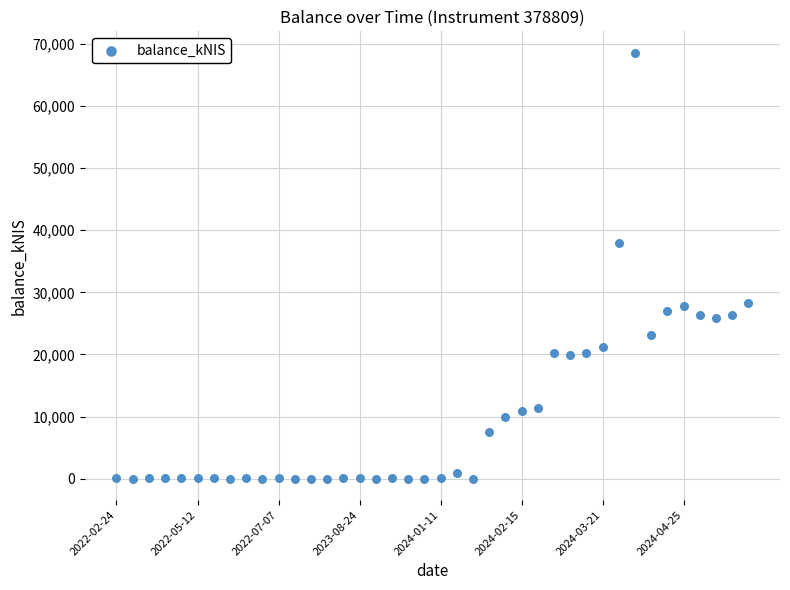

What is the range of Y values (max minus min)?

68575.6